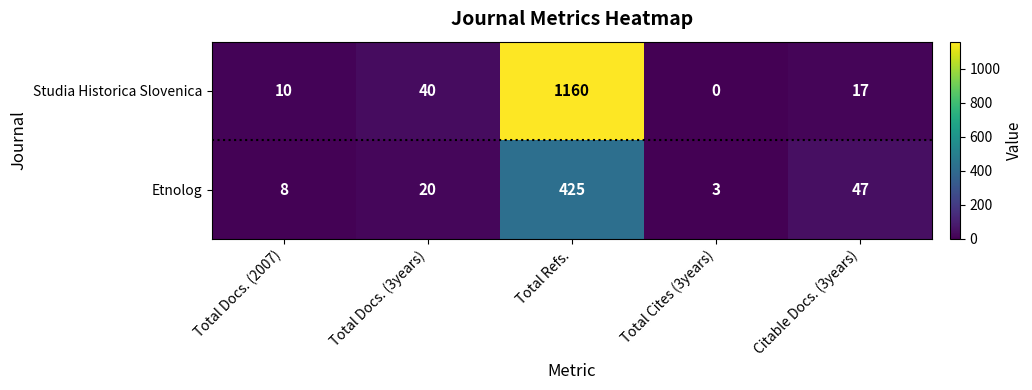

What is the total value across all series at Total Cites (3years)?

3